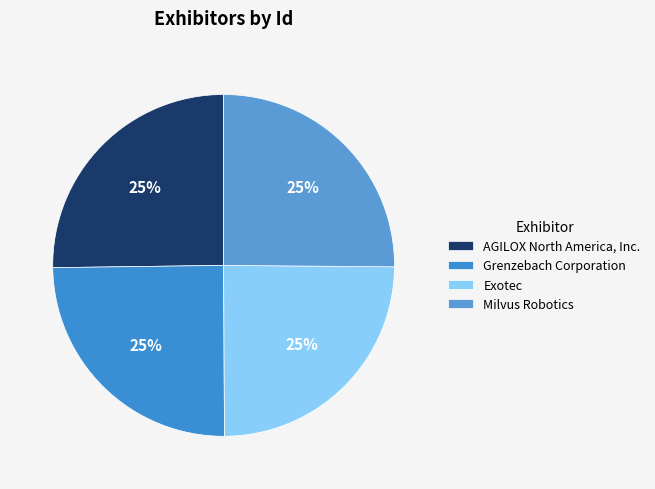

Does Grenzebach Corporation account for over 50% of the chart?

No